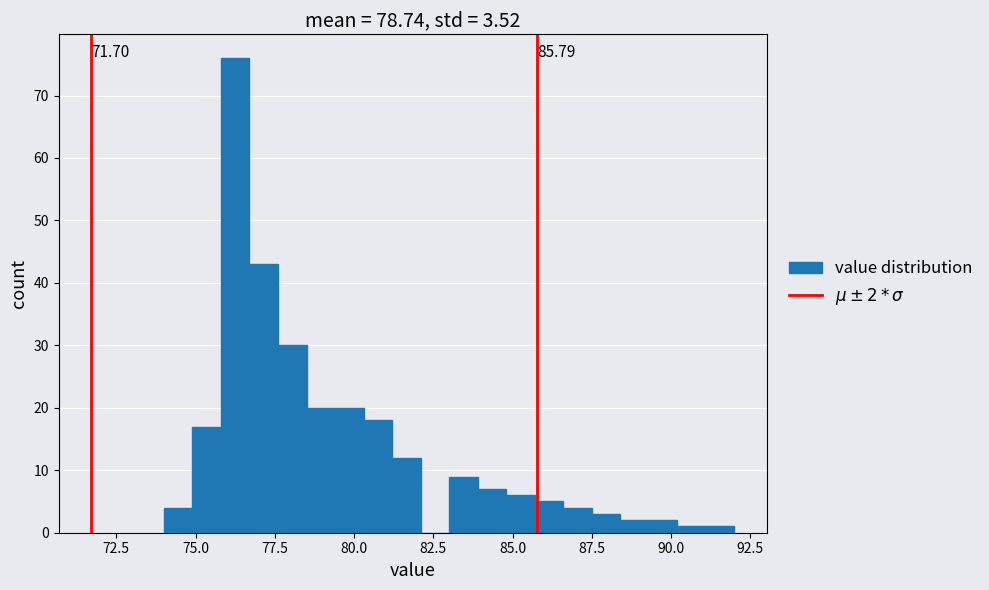

Read against the x-axis, roughly where is the centre of the tallest bar?

76.5